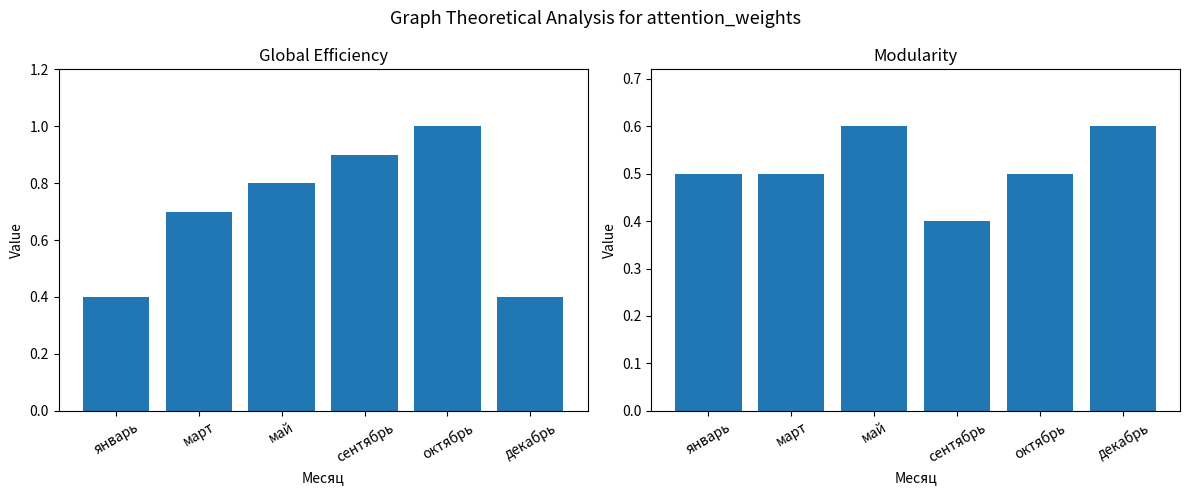

Between январь and май, which series saw the biggest shift?

Global Efficiency